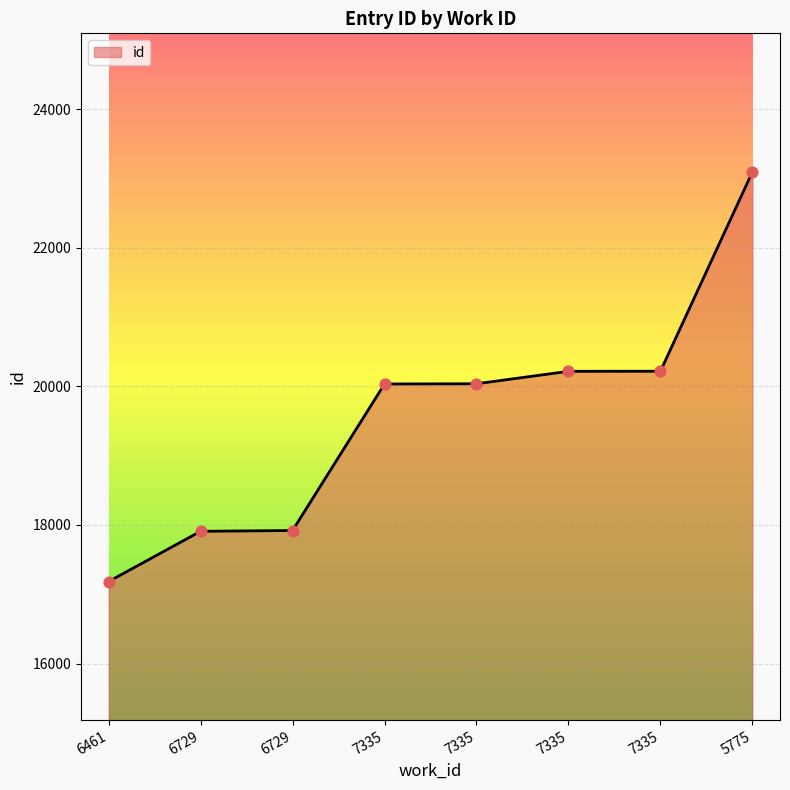

Does the chart have visible grid lines?

Yes